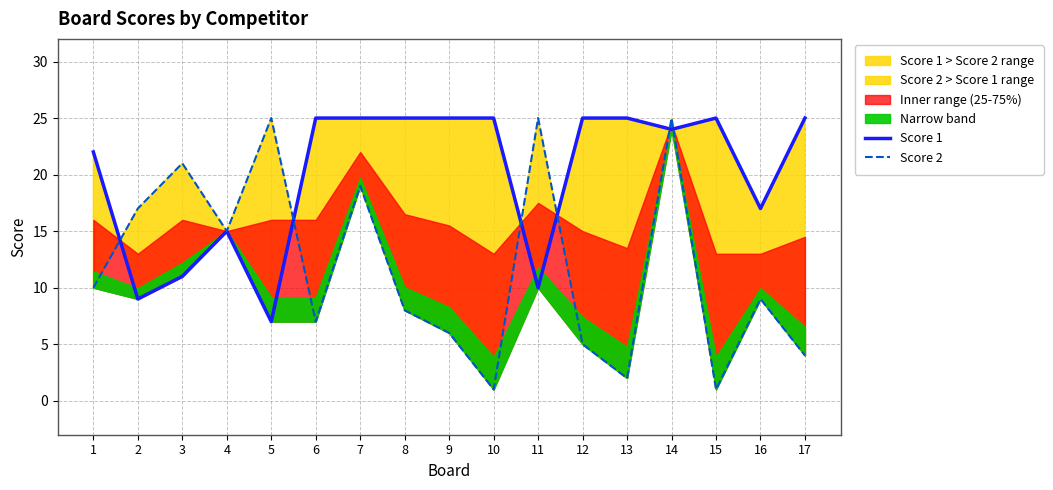

Where is the first local minimum for Score 1?

2